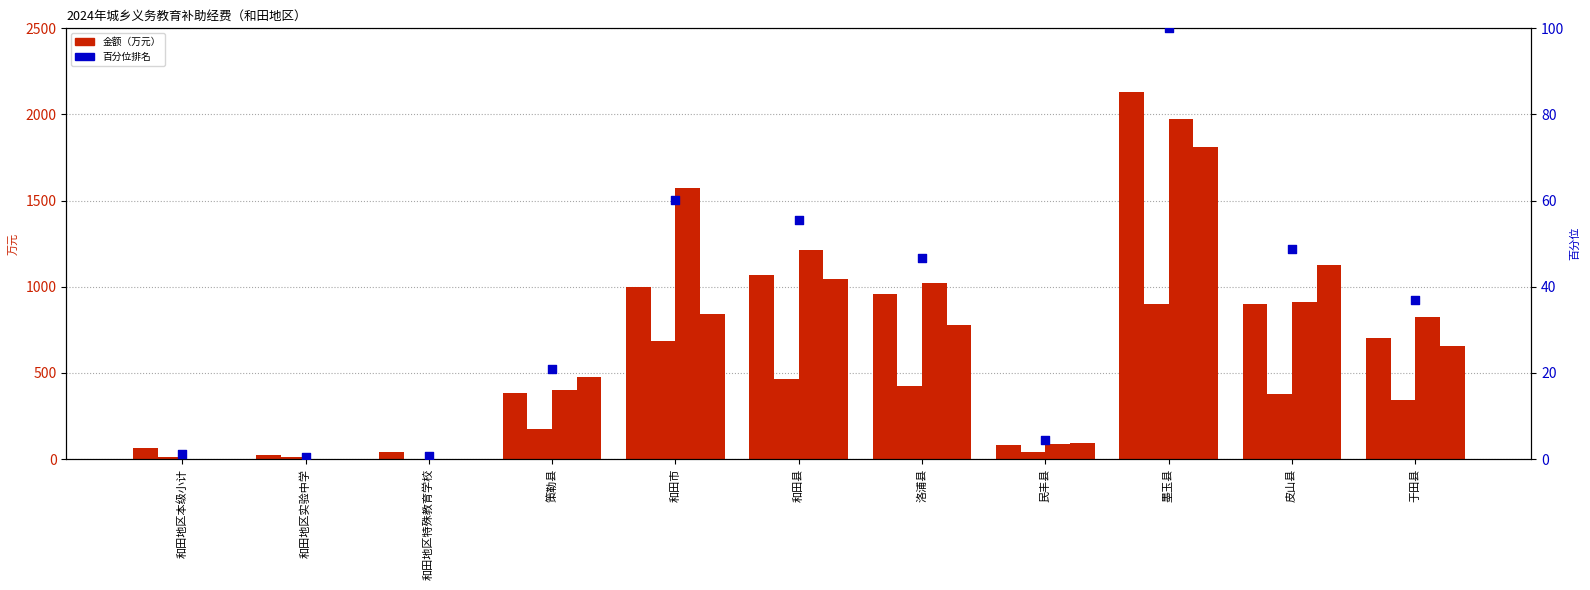

Which series reaches the minimum Y coordinate?

公用经费(初中)